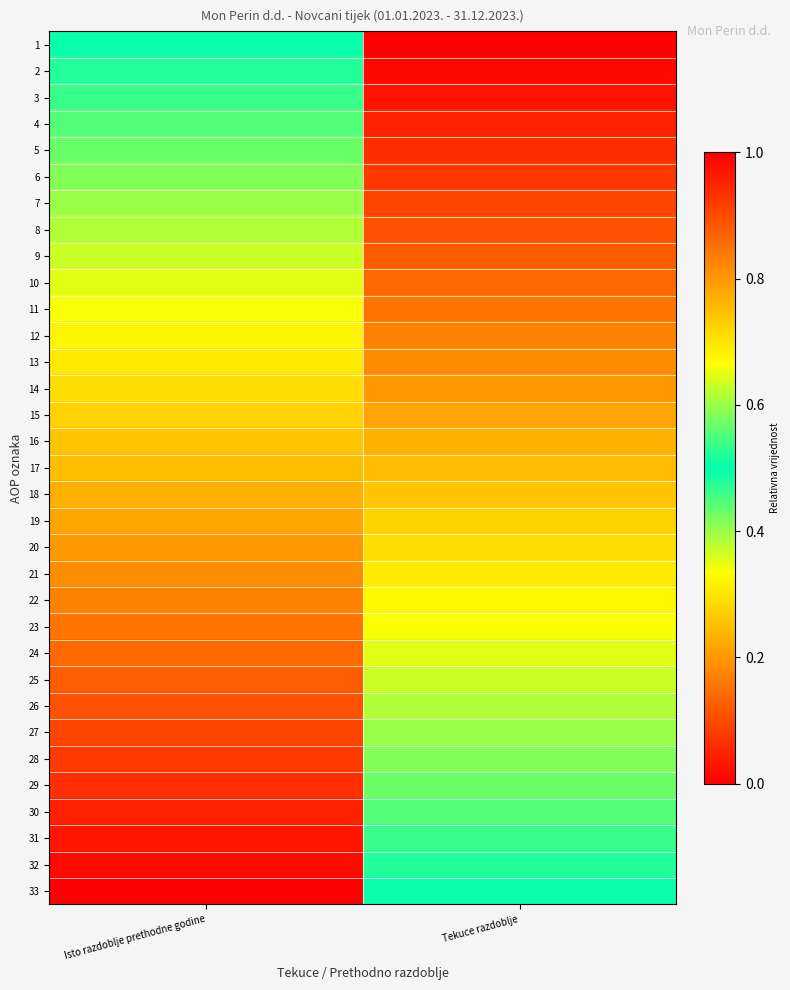

Reading left to right, list all the values displayed in this chart.

1: Isto razdoblje prethodne godine=0.5	Tekuce razdoblje=1.0
2: Isto razdoblje prethodne godine=0.5	Tekuce razdoblje=1.0
3: Isto razdoblje prethodne godine=0.5	Tekuce razdoblje=1.0
4: Isto razdoblje prethodne godine=0.4	Tekuce razdoblje=1.0
5: Isto razdoblje prethodne godine=0.4	Tekuce razdoblje=0.9
6: Isto razdoblje prethodne godine=0.4	Tekuce razdoblje=0.9
7: Isto razdoblje prethodne godine=0.4	Tekuce razdoblje=0.9
8: Isto razdoblje prethodne godine=0.4	Tekuce razdoblje=0.9
9: Isto razdoblje prethodne godine=0.4	Tekuce razdoblje=0.9
10: Isto razdoblje prethodne godine=0.4	Tekuce razdoblje=0.9
11: Isto razdoblje prethodne godine=0.3	Tekuce razdoblje=0.8
12: Isto razdoblje prethodne godine=0.3	Tekuce razdoblje=0.8
13: Isto razdoblje prethodne godine=0.3	Tekuce razdoblje=0.8
14: Isto razdoblje prethodne godine=0.3	Tekuce razdoblje=0.8
15: Isto razdoblje prethodne godine=0.3	Tekuce razdoblje=0.8
16: Isto razdoblje prethodne godine=0.3	Tekuce razdoblje=0.8
17: Isto razdoblje prethodne godine=0.2	Tekuce razdoblje=0.8
18: Isto razdoblje prethodne godine=0.2	Tekuce razdoblje=0.7
19: Isto razdoblje prethodne godine=0.2	Tekuce razdoblje=0.7
20: Isto razdoblje prethodne godine=0.2	Tekuce razdoblje=0.7
21: Isto razdoblje prethodne godine=0.2	Tekuce razdoblje=0.7
22: Isto razdoblje prethodne godine=0.2	Tekuce razdoblje=0.7
23: Isto razdoblje prethodne godine=0.2	Tekuce razdoblje=0.7
24: Isto razdoblje prethodne godine=0.1	Tekuce razdoblje=0.6
25: Isto razdoblje prethodne godine=0.1	Tekuce razdoblje=0.6
26: Isto razdoblje prethodne godine=0.1	Tekuce razdoblje=0.6
27: Isto razdoblje prethodne godine=0.1	Tekuce razdoblje=0.6
28: Isto razdoblje prethodne godine=0.1	Tekuce razdoblje=0.6
29: Isto razdoblje prethodne godine=0.1	Tekuce razdoblje=0.6
30: Isto razdoblje prethodne godine=0.0	Tekuce razdoblje=0.6
31: Isto razdoblje prethodne godine=0.0	Tekuce razdoblje=0.5
32: Isto razdoblje prethodne godine=0.0	Tekuce razdoblje=0.5
33: Isto razdoblje prethodne godine=0.0	Tekuce razdoblje=0.5